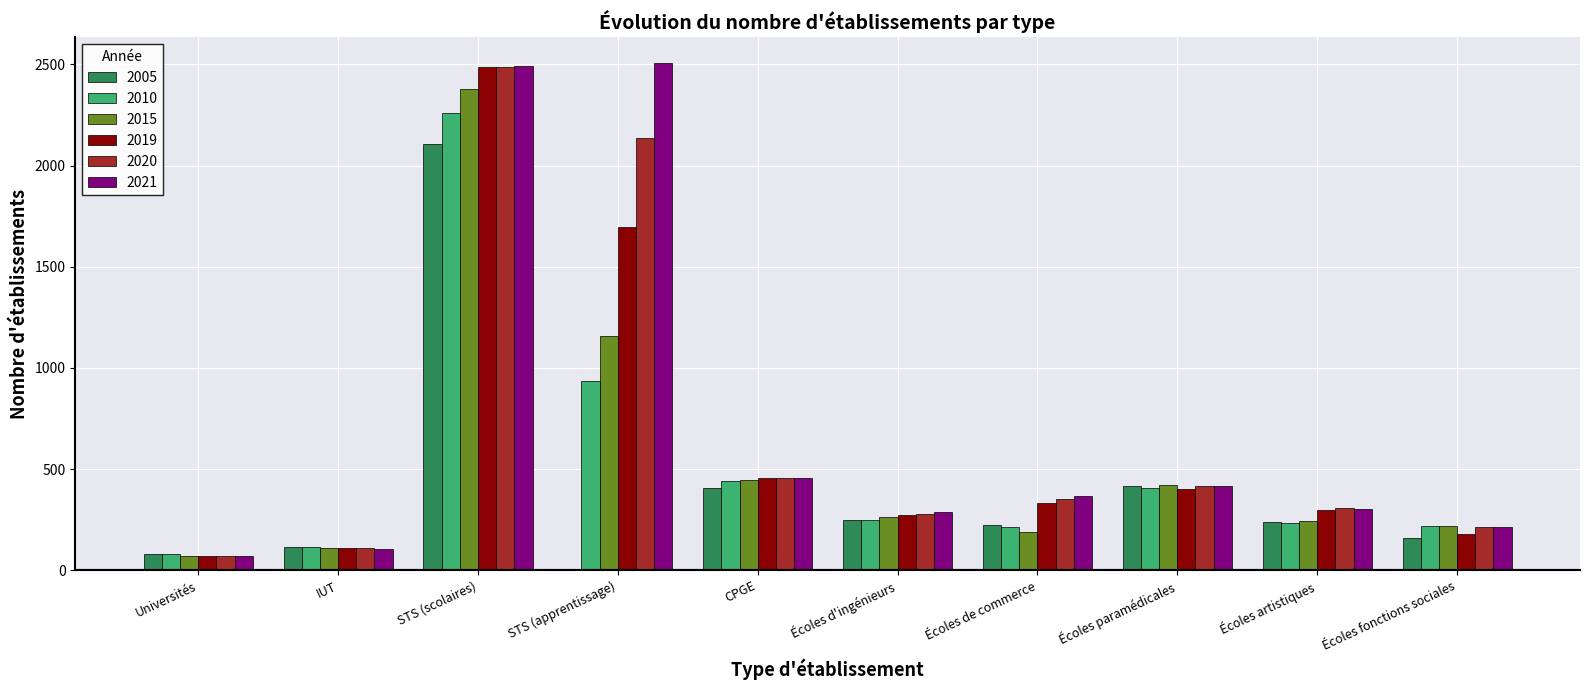

Between IUT and Écoles artistiques, which series saw the biggest shift?

2020